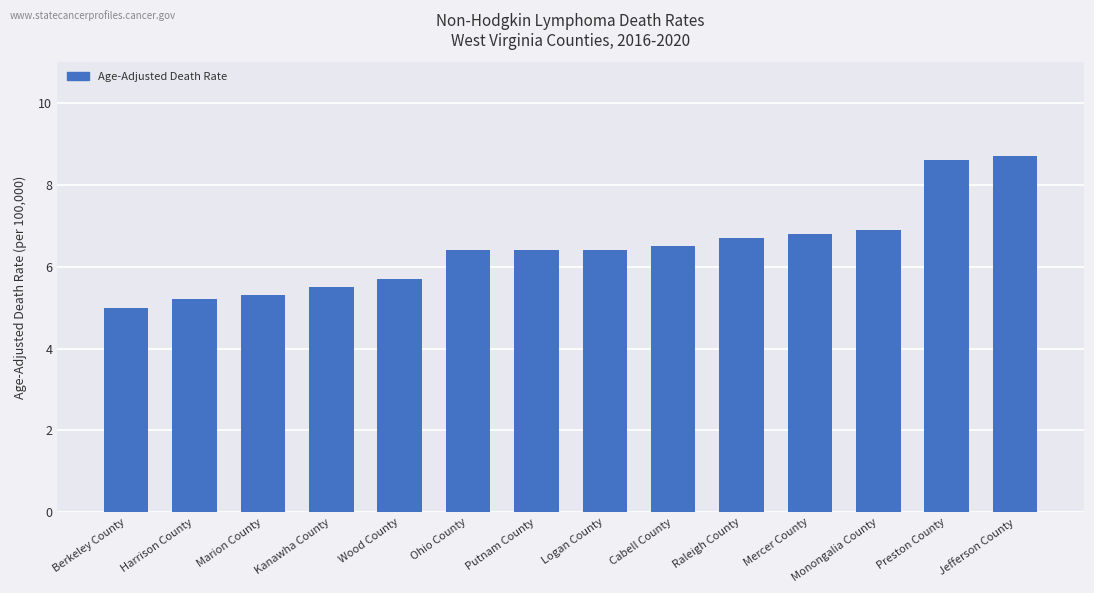

What is the greatest value displayed?

8.7